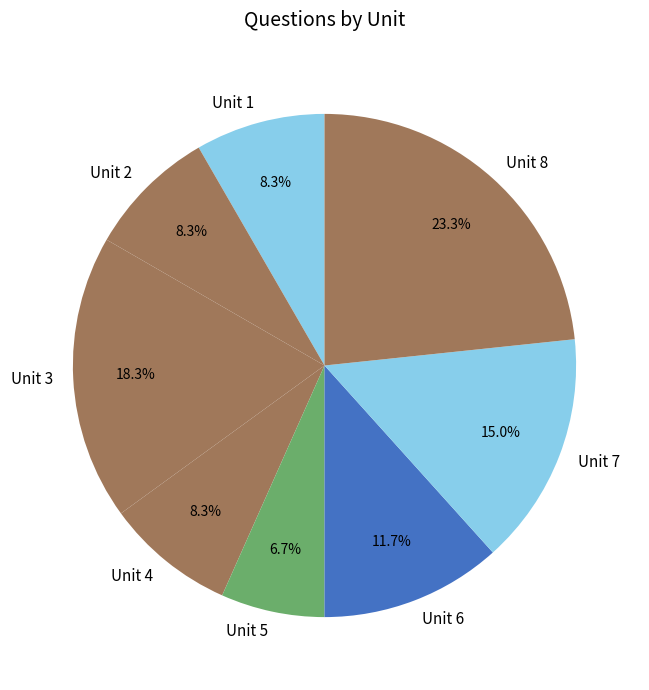

Is it true that Unit 8 is 23% of the pie?

True